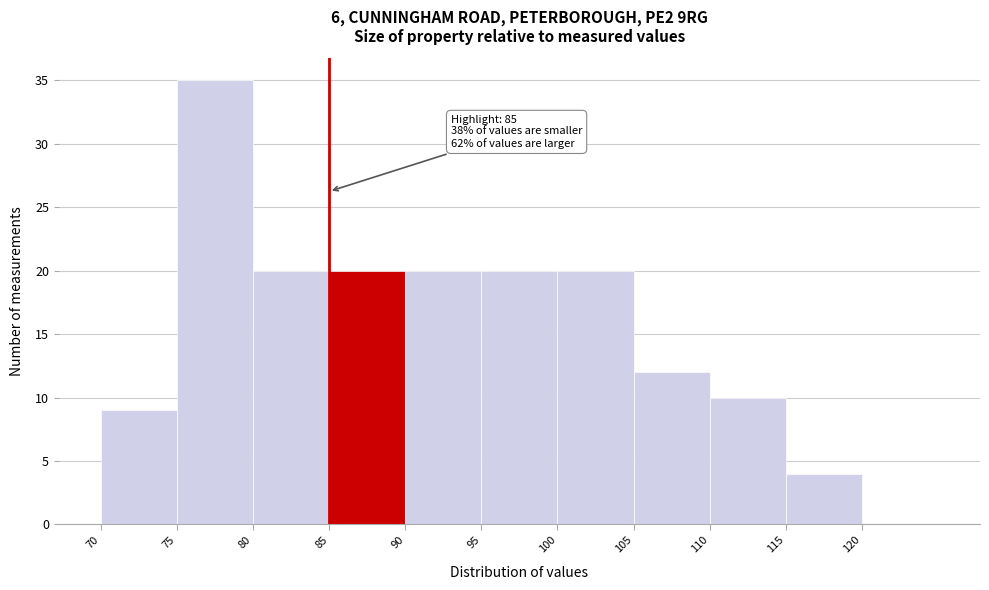

Over which range of the x-axis is the bar tallest?

75 to 80